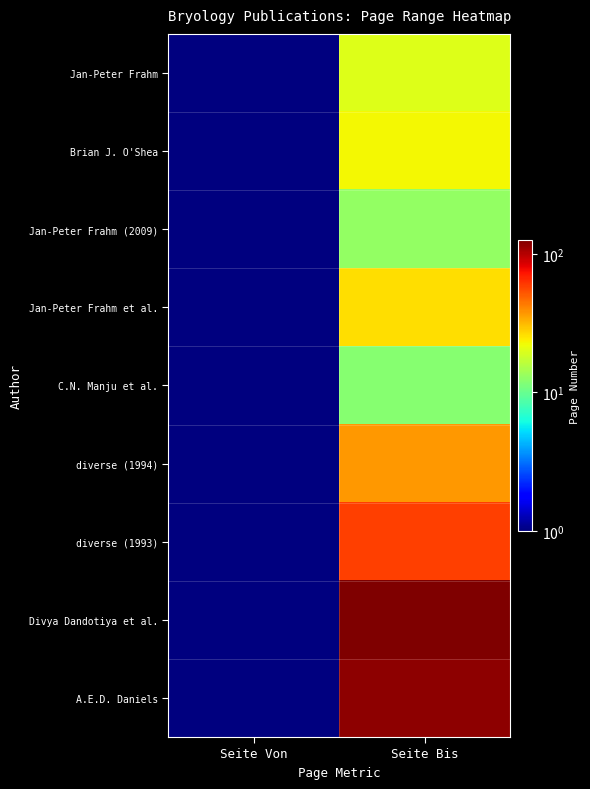

Reading left to right, list all the values displayed in this chart.

Jan-Peter Frahm: Seite Von=1	Seite Bis=20
Brian J. O'Shea: Seite Von=1	Seite Bis=23
Jan-Peter Frahm (2009): Seite Von=1	Seite Bis=13
Jan-Peter Frahm et al.: Seite Von=1	Seite Bis=26
C.N. Manju et al.: Seite Von=1	Seite Bis=12
diverse (1994): Seite Von=1	Seite Bis=37
diverse (1993): Seite Von=1	Seite Bis=59
Divya Dandotiya et al.: Seite Von=1	Seite Bis=126
A.E.D. Daniels: Seite Von=1	Seite Bis=117